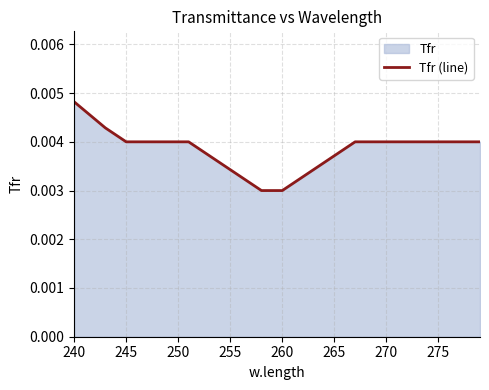

How many values are between 0 and 1?

40